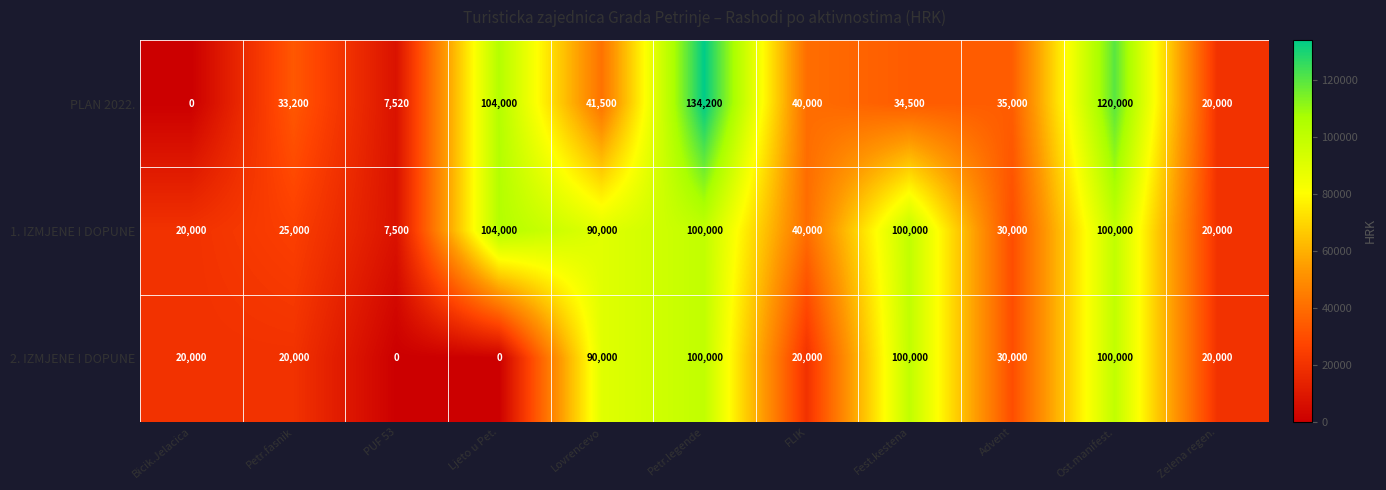

How many categories are shown in the chart?

11